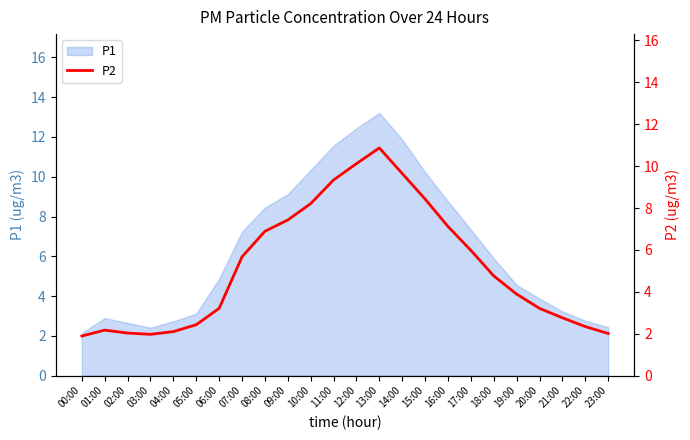

The value at 01:00 is 3.2. True or false?

False